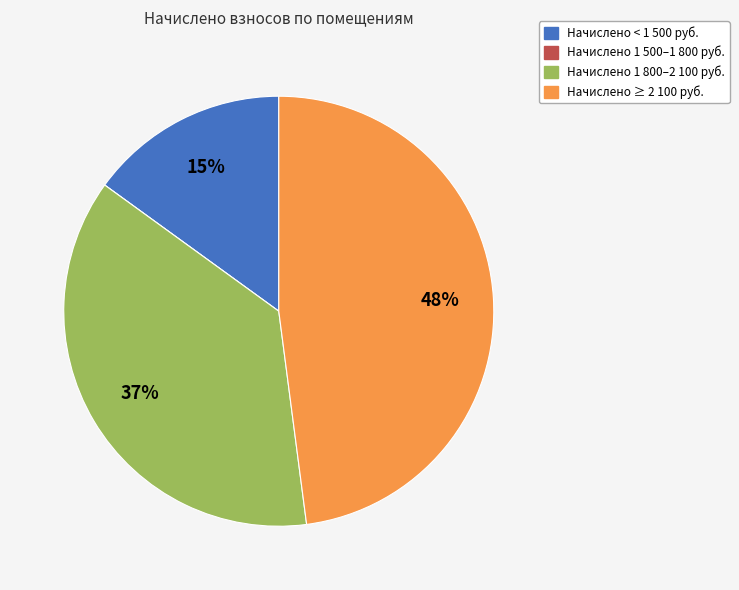

To the nearest percent, what is the average slice percentage?

25%